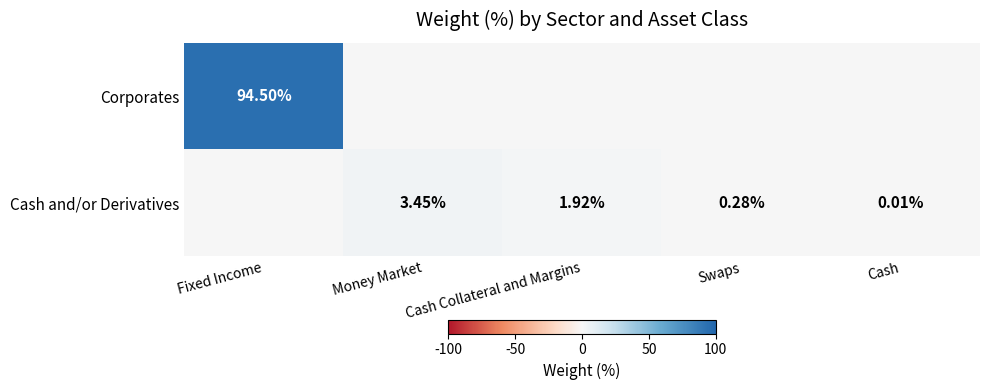

What is the sum of the Corporates values at Fixed Income and Money Market?

94.5